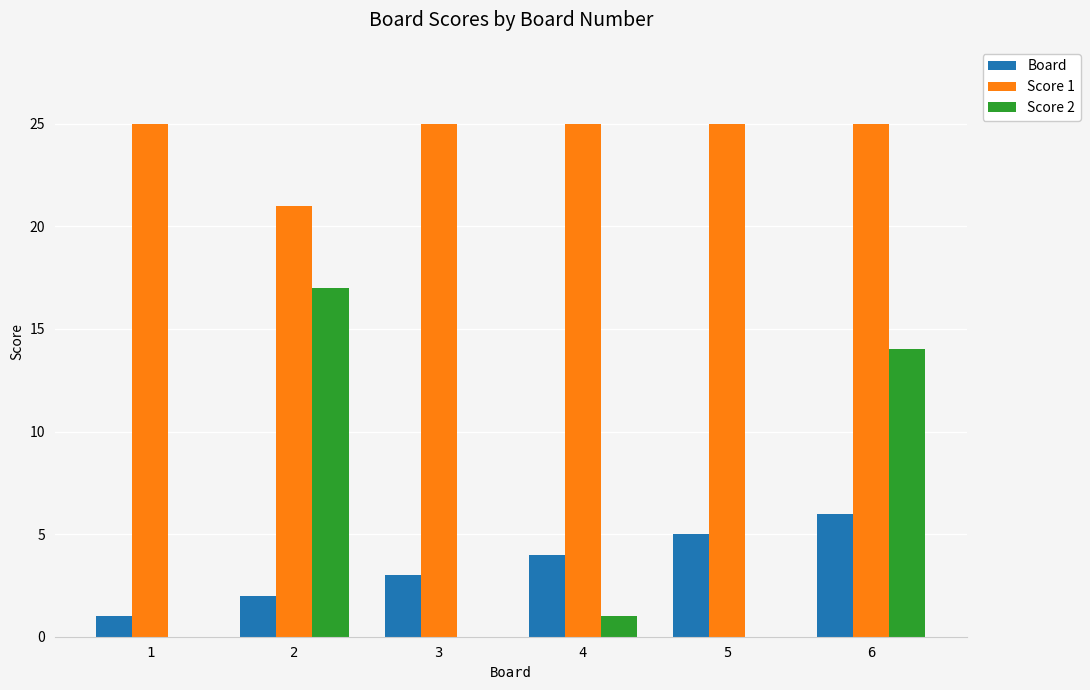

What is the maximum value shown in the chart?

25